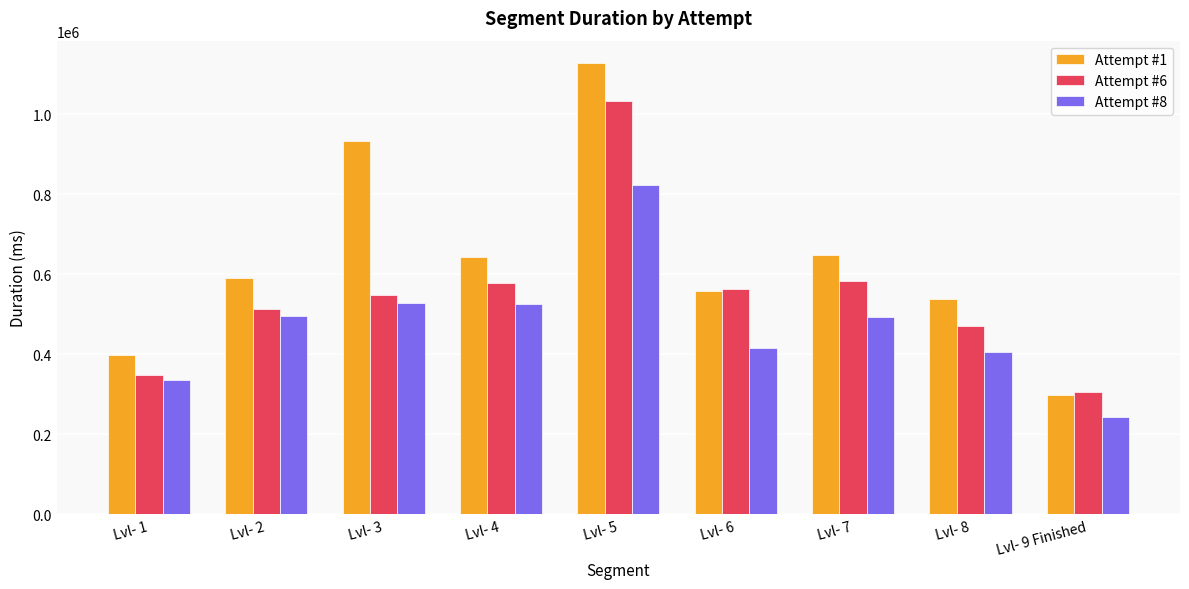

How many bars are there in each group?

3